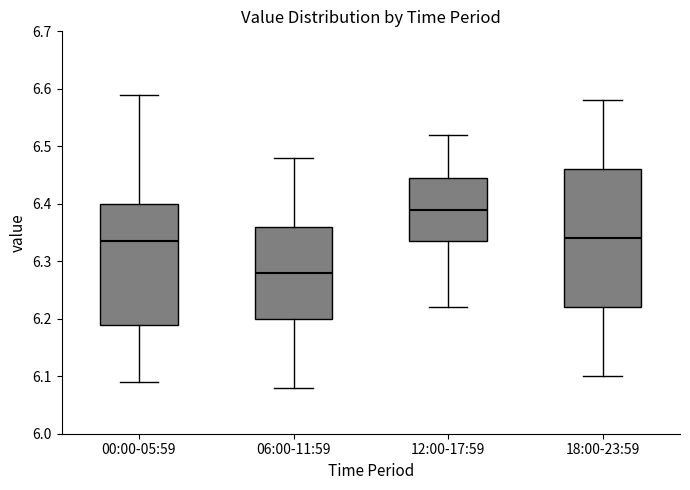

Where does the lower whisker of the box for 06:00-11:59 end on the y-axis? The values are not printed on the chart, so give them approximately, as read against the axis.

6.08